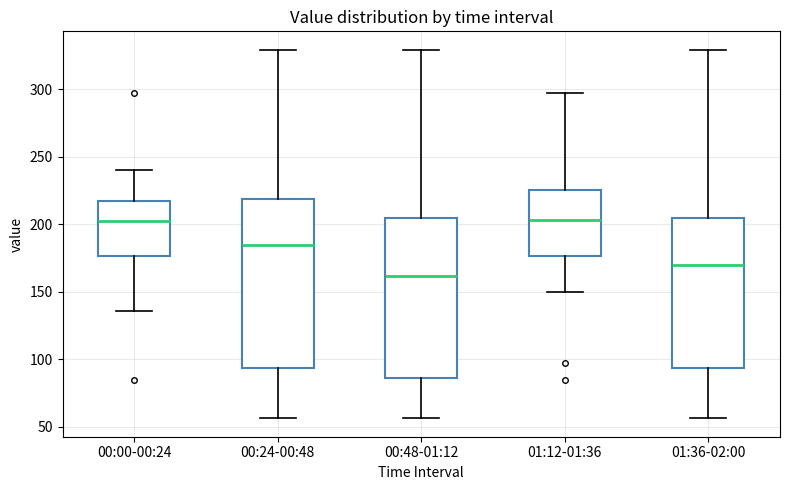

Reading left to right, transcribe this box plot: for each box, give where its median line is, the range the box spans, and where its two whiskers end, as read against the y-axis. The values are not printed on the chart, so give them approximately, as read against the axis.

00:00-00:24: median 200, box 175 to 215, whiskers 135 to 240
00:24-00:48: median 185, box 95 to 220, whiskers 55 to 330
00:48-01:12: median 160, box 85 to 205, whiskers 55 to 330
01:12-01:36: median 205, box 175 to 225, whiskers 150 to 295
01:36-02:00: median 170, box 95 to 205, whiskers 55 to 330